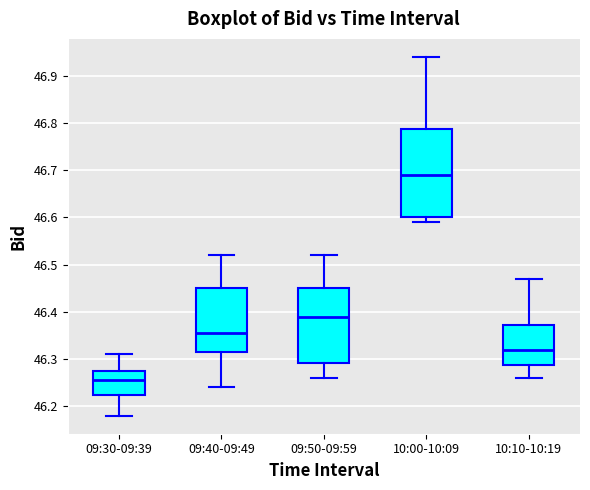

Which box has the highest median line?

10:00-10:09